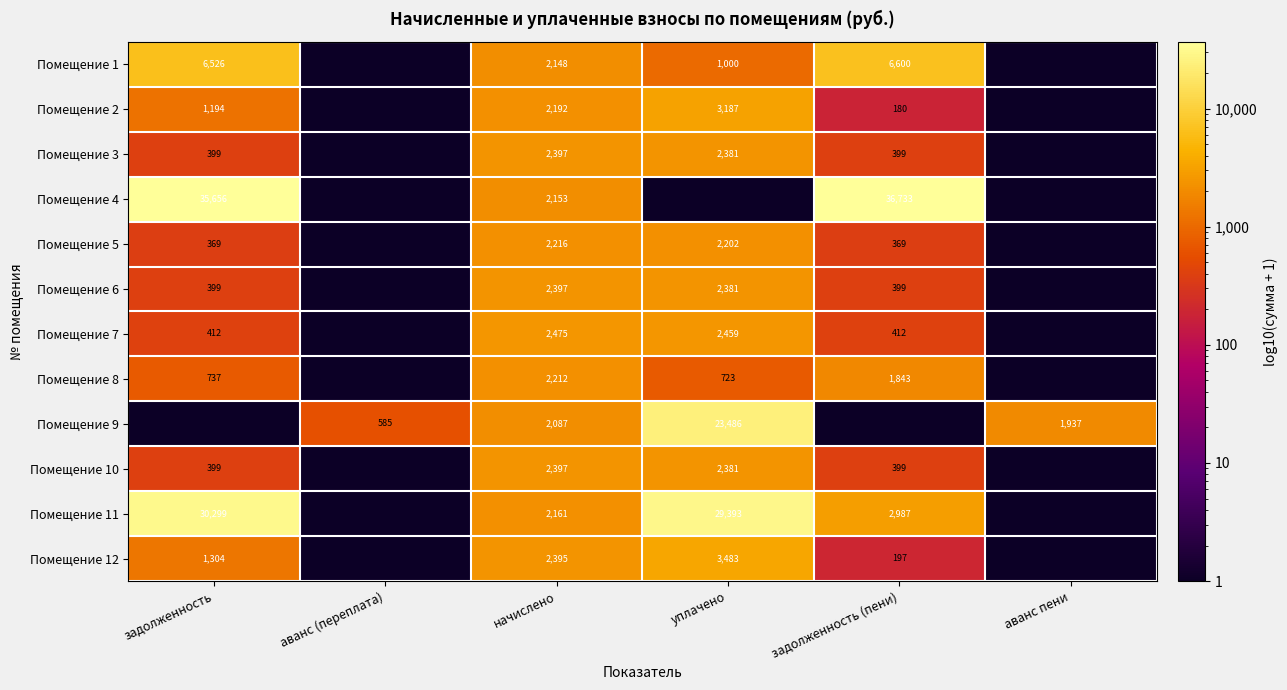

Is it true that Помещение 2 equals 736 at начислено?

False